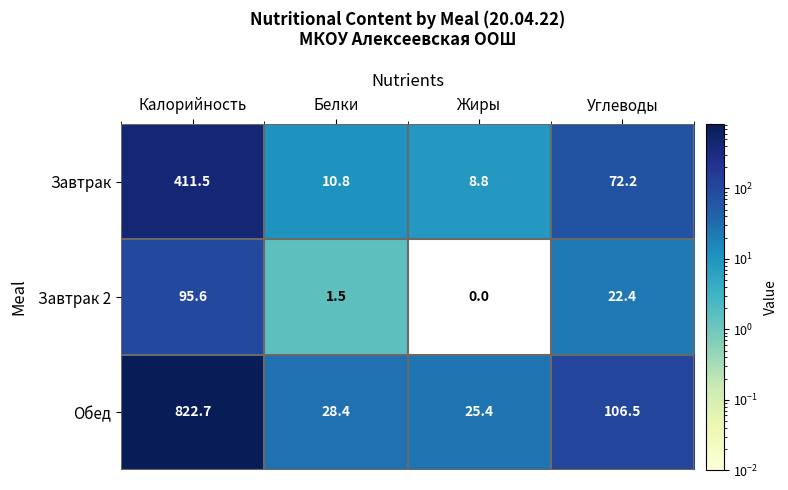

True or false: Обед has a value of 25.4 at Жиры.

True